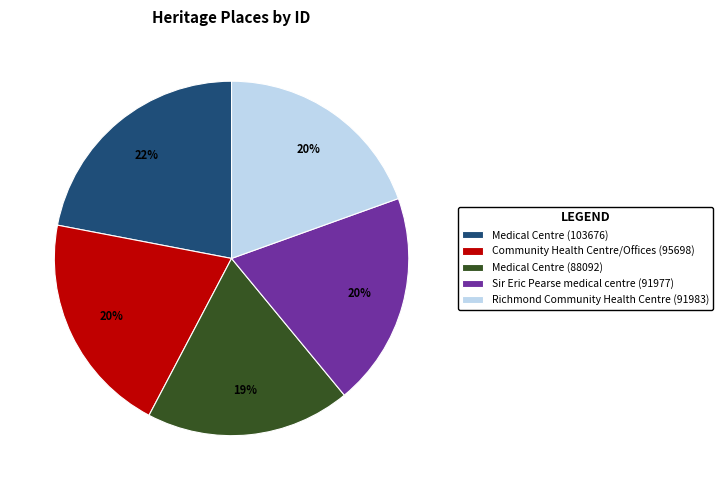

Approximately how many times larger is the value at Sir Eric Pearse medical centre (91977) compared to Richmond Community Health Centre (91983)?

1.0